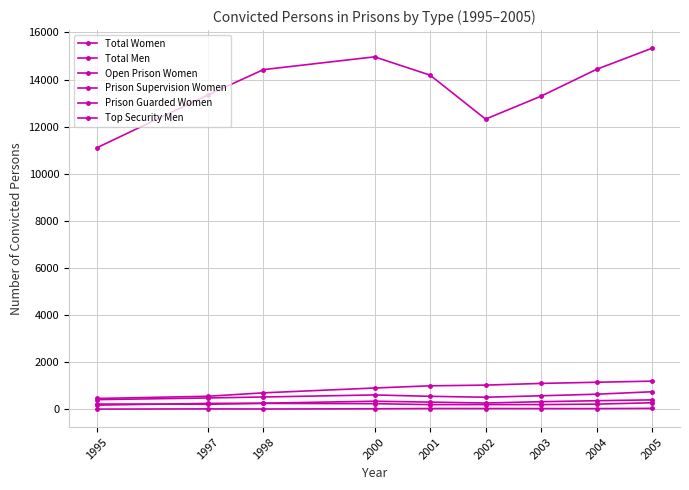

How many lines are shown in the chart?

6